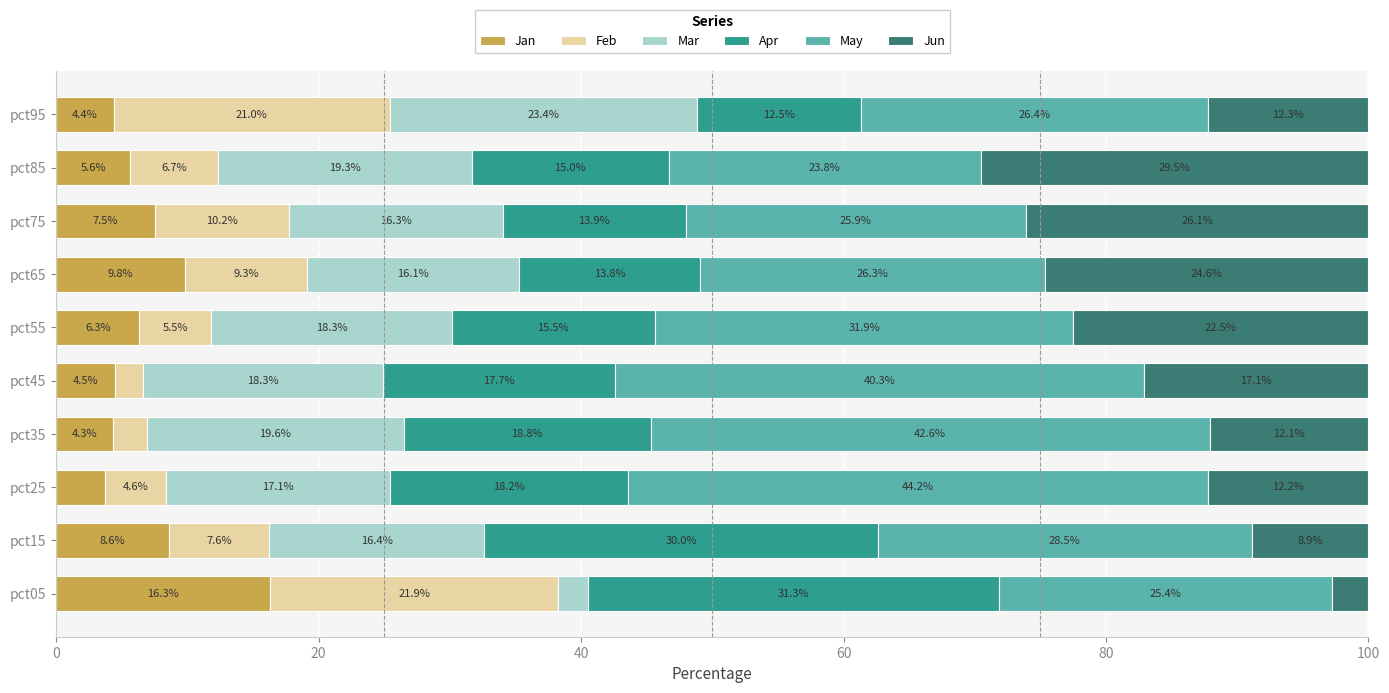

Is it true that Jan equals 8.6 at pct15?

True